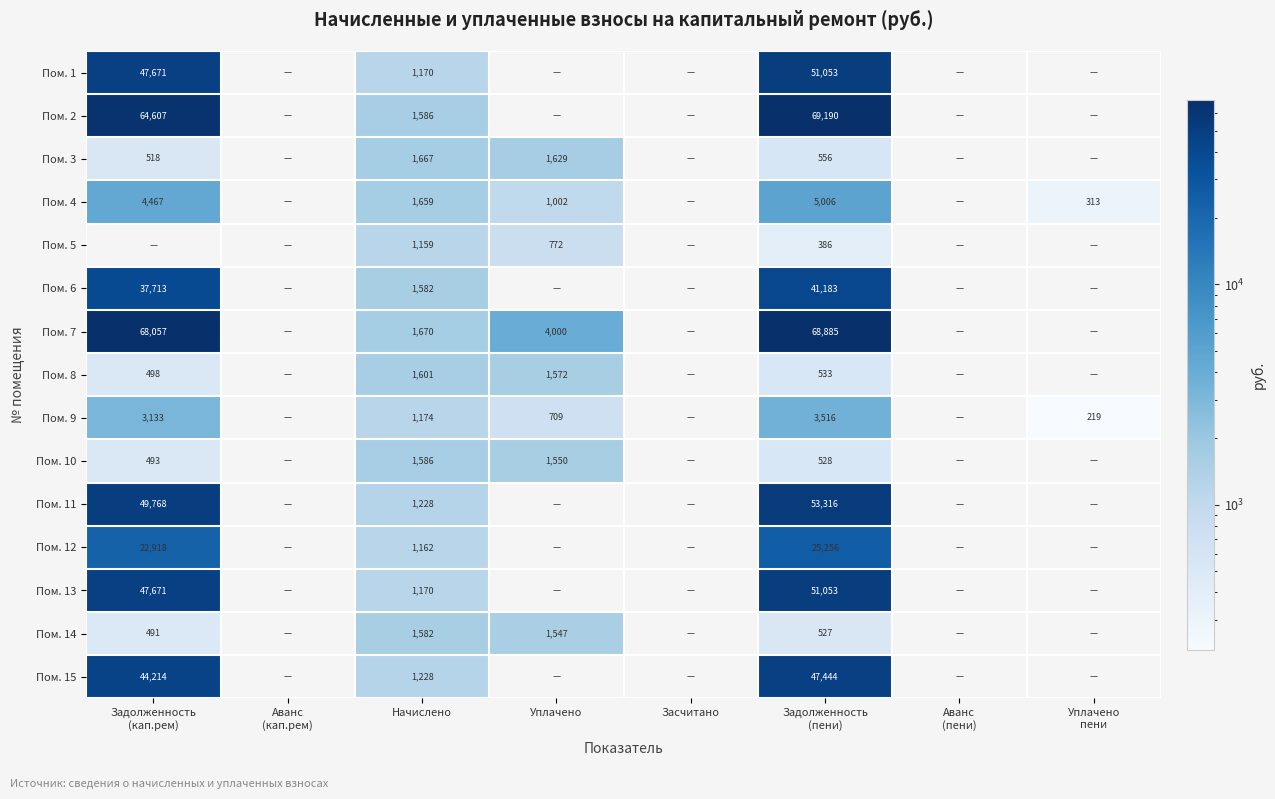

What is the greatest value displayed?

69190.1